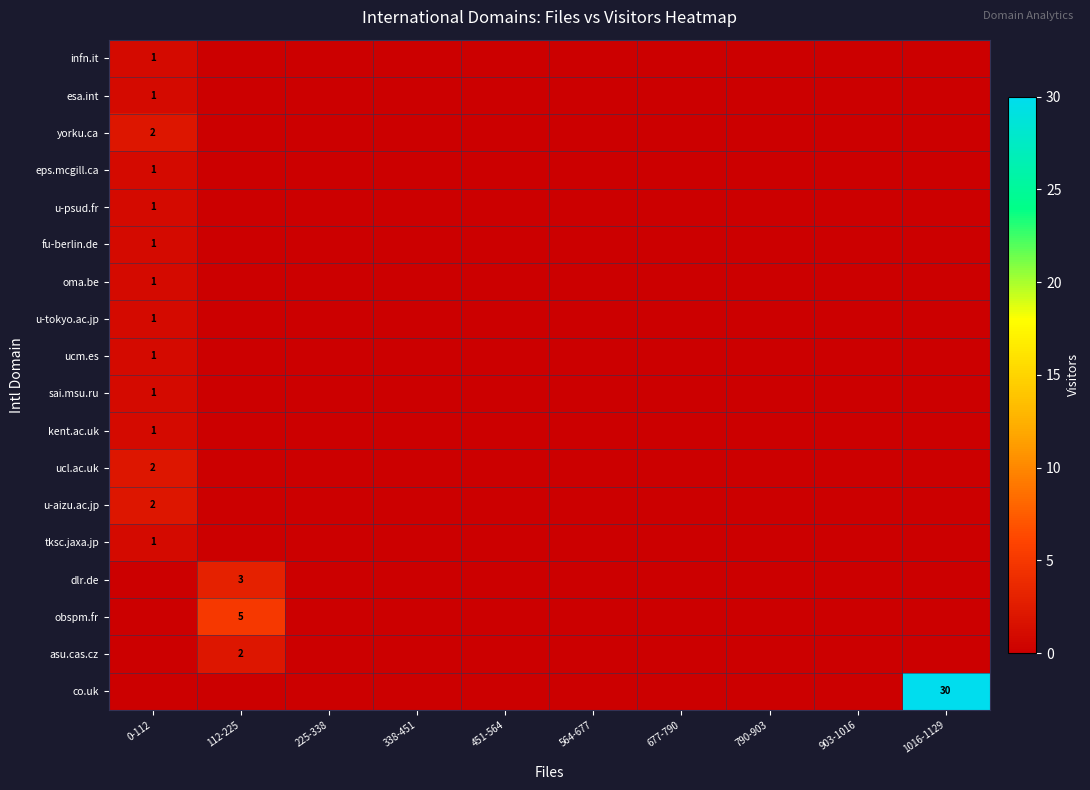

How many values in the co.uk series exceed 0?

1